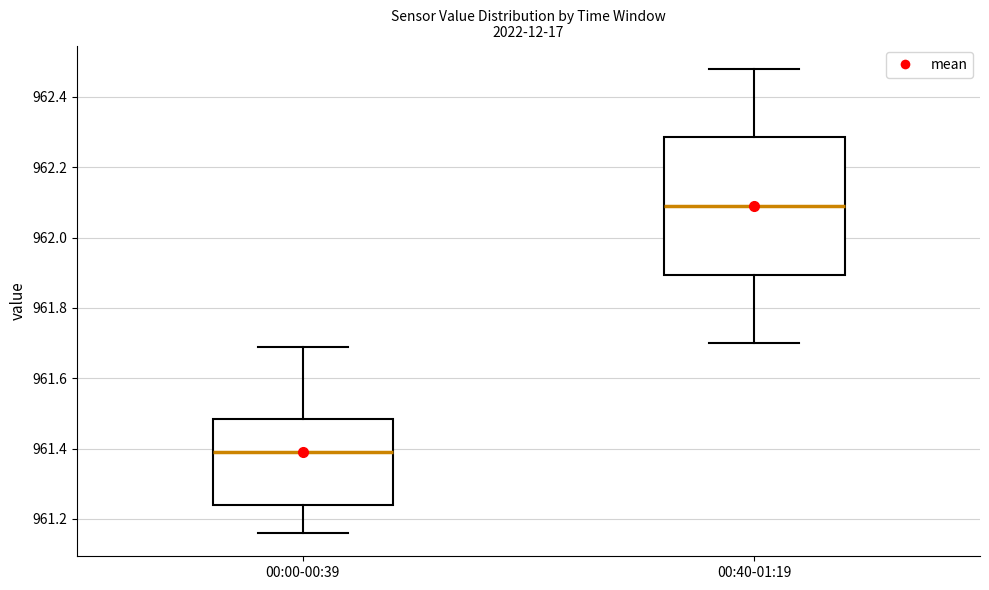

Where does the lower whisker of the box for 00:00-00:39 end on the y-axis? The values are not printed on the chart, so give them approximately, as read against the axis.

961.16